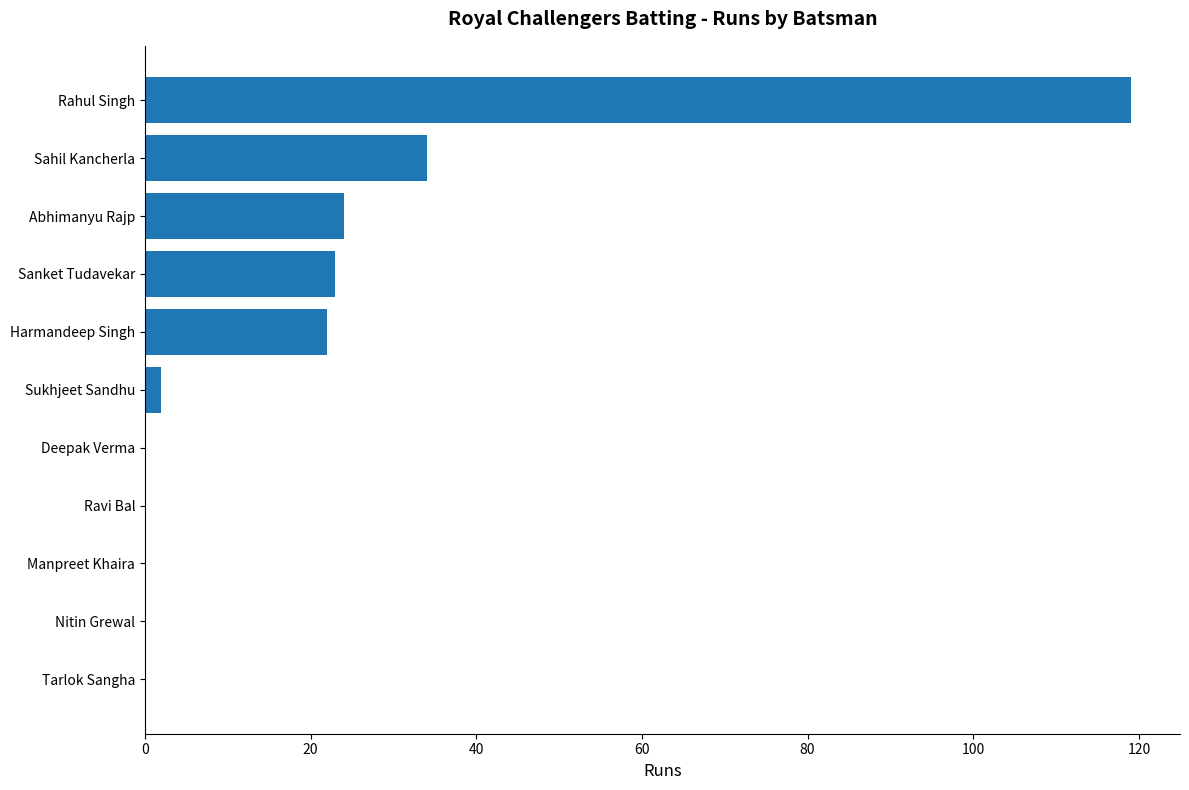

What is the sum of all values?

224